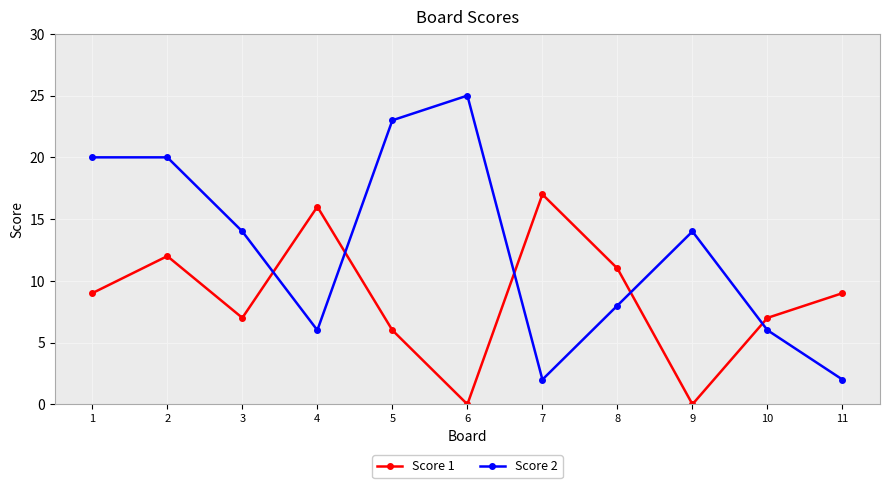

Which series has the largest range (max minus min)?

Score 2